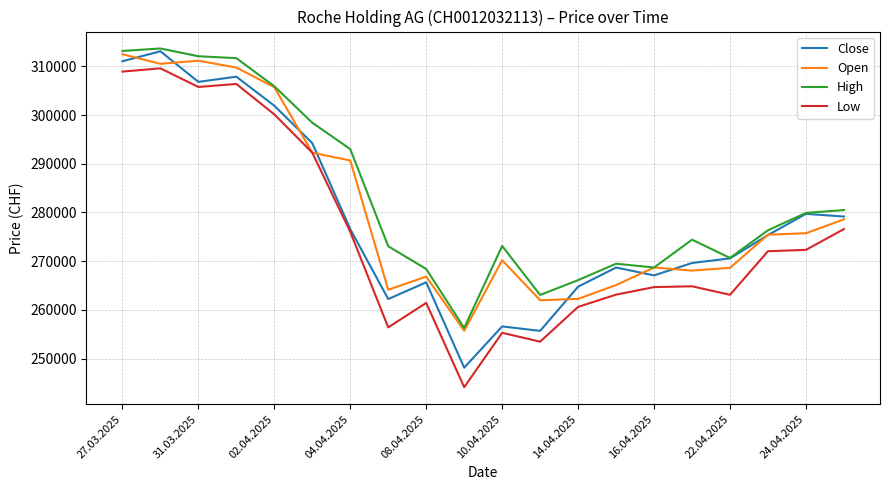

What is the minimum value shown in the chart?

244136